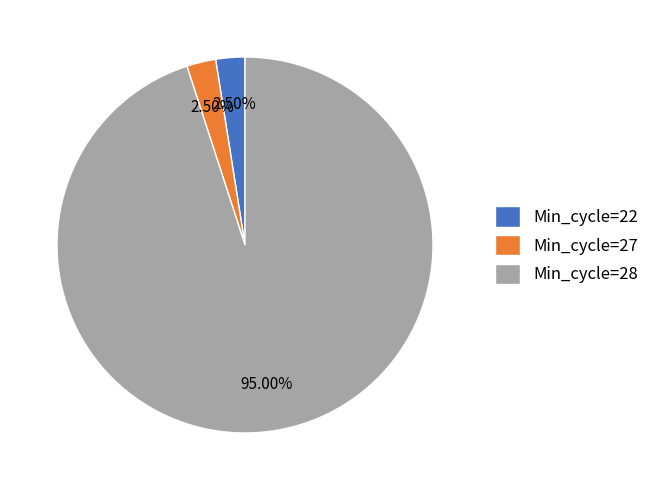

Is the sum of Min_cycle=27 and Min_cycle=22 greater than half?

No